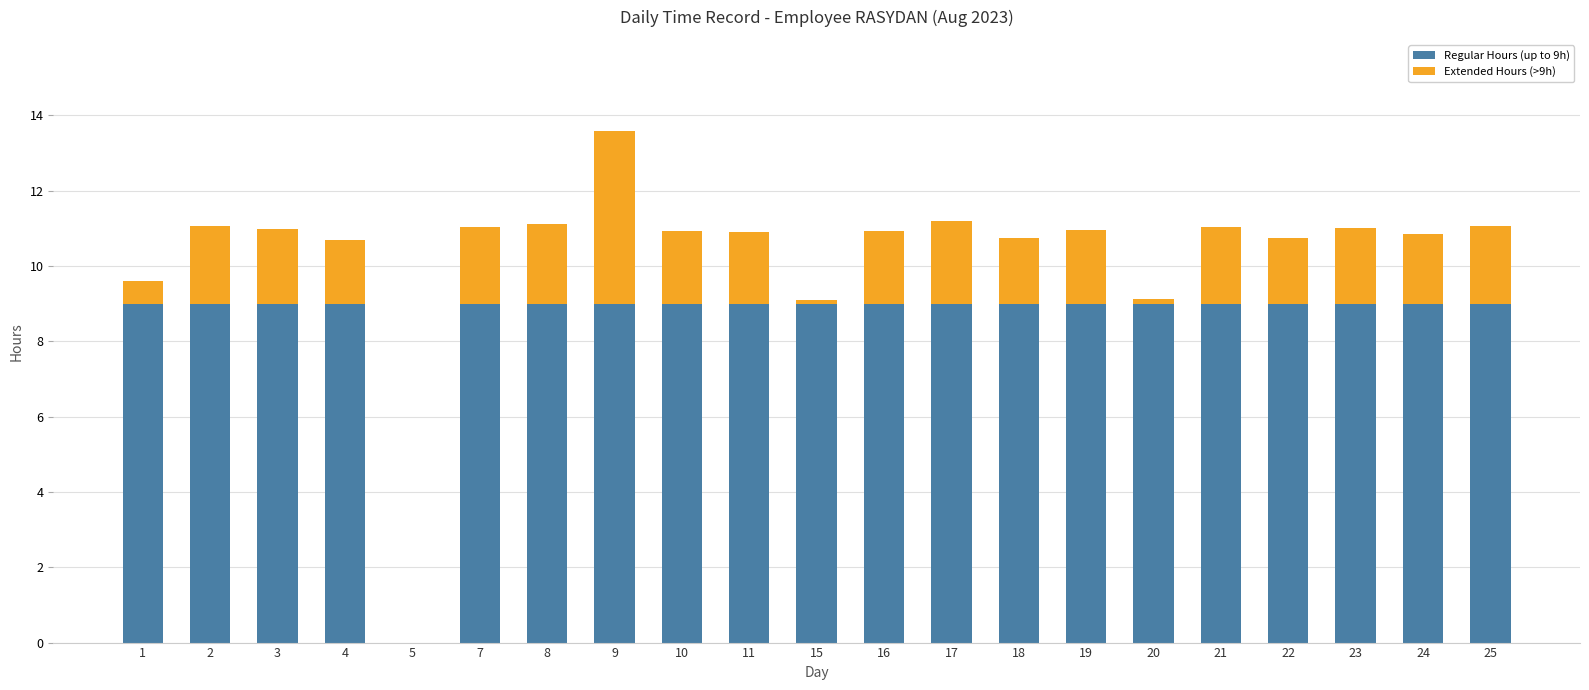

Does the chart contain stacked bars?

Yes